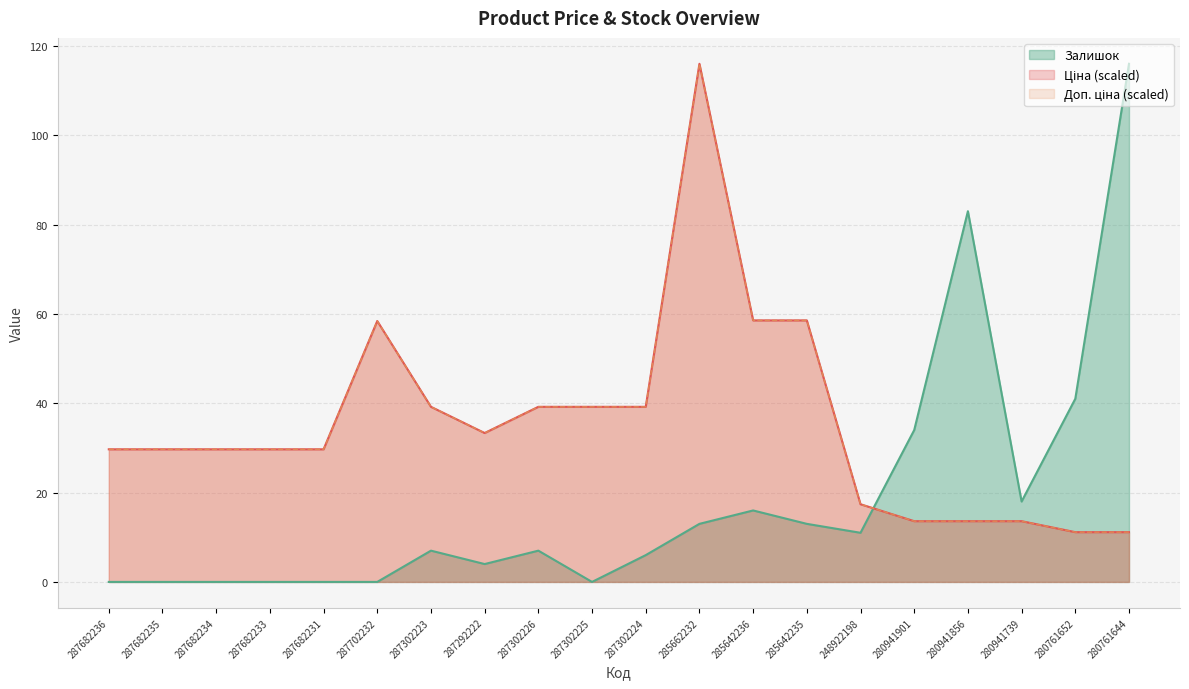

Between which two adjacent categories do Доп. ціна and Залишок first intersect?

248922198 and 280941901